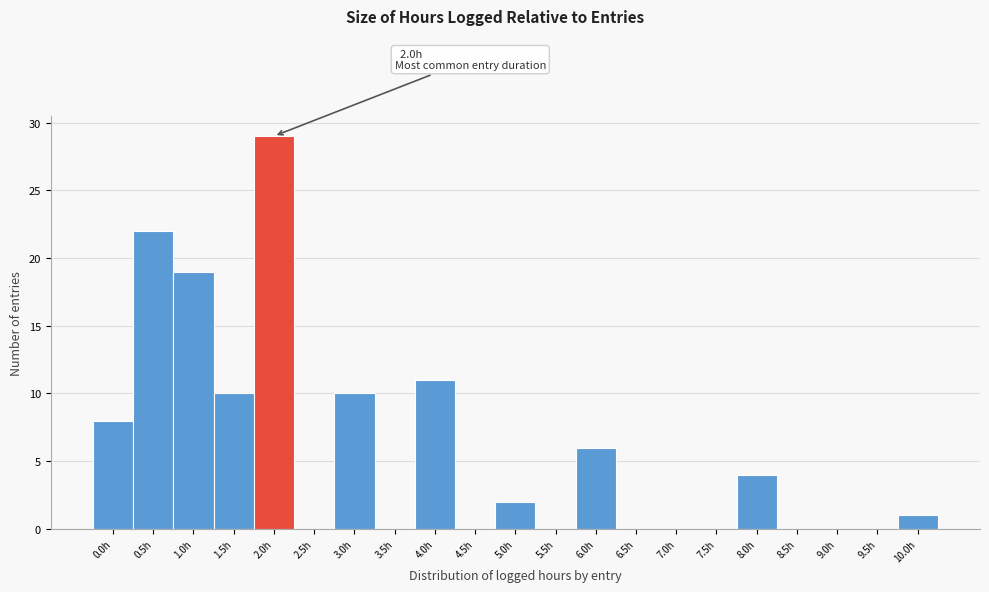

Reading left to right, transcribe all the data shown in this chart.

0.0h=8	0.5h=22	1.0h=19	1.5h=10	2.0h=29	2.5h=0	3.0h=10	3.5h=0	4.0h=11	4.5h=0	5.0h=2	5.5h=0	6.0h=6	6.5h=0	7.0h=0	7.5h=0	8.0h=4	8.5h=0	9.0h=0	9.5h=0	10.0h=1